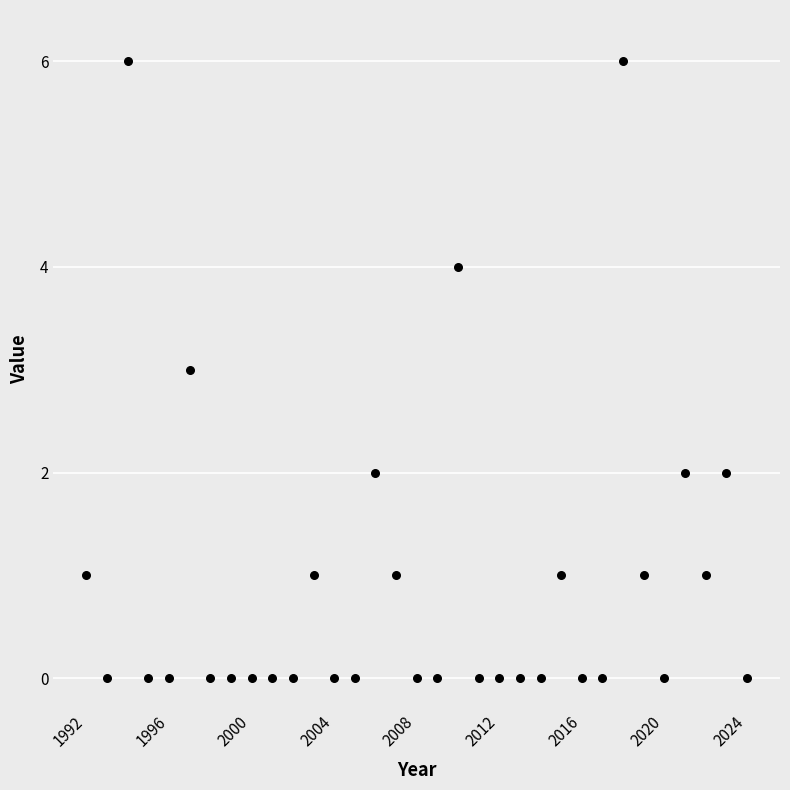

What is the range of Y values (max minus min)?

6